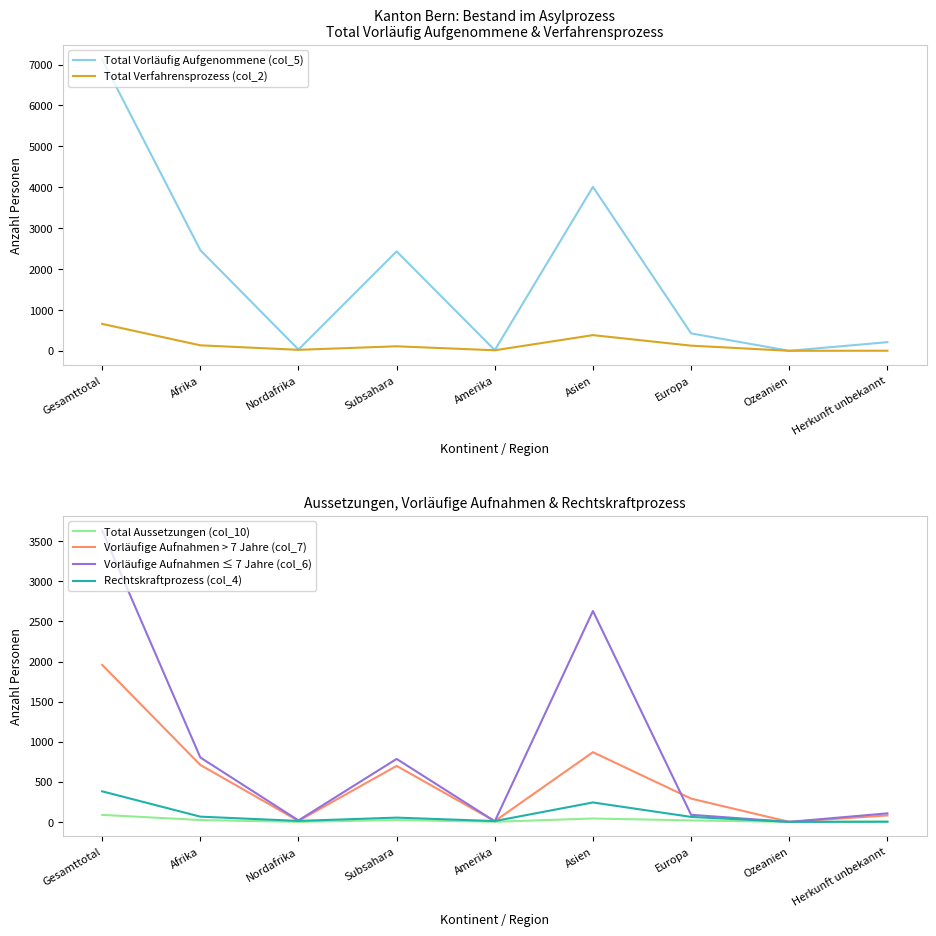

Reading left to right, transcribe all the data shown in this chart.

Total Vorläufig Aufgenommene (col_5): Gesamttotal=7124	Afrika=2462	Nordafrika=31	Subsahara=2431	Amerika=16	Asien=4009	Europa=426	Ozeanien=0	Herkunft unbekannt=211
Total Verfahrensprozess (col_2): Gesamttotal=658	Afrika=134	Nordafrika=24	Subsahara=110	Amerika=13	Asien=383	Europa=126	Ozeanien=0	Herkunft unbekannt=2
Total Aussetzungen (col_10): Gesamttotal=87	Afrika=23	Nordafrika=0	Subsahara=23	Amerika=1	Asien=42	Europa=18	Ozeanien=0	Herkunft unbekannt=3
Vorläufige Aufnahmen > 7 Jahre (col_7): Gesamttotal=1958	Afrika=710	Nordafrika=12	Subsahara=698	Amerika=9	Asien=869	Europa=290	Ozeanien=0	Herkunft unbekannt=80
Vorläufige Aufnahmen ≤ 7 Jahre (col_6): Gesamttotal=3634	Afrika=803	Nordafrika=18	Subsahara=785	Amerika=7	Asien=2630	Europa=88	Ozeanien=0	Herkunft unbekannt=106
Rechtskraftprozess (col_4): Gesamttotal=381	Afrika=65	Nordafrika=12	Subsahara=53	Amerika=10	Asien=242	Europa=62	Ozeanien=0	Herkunft unbekannt=2